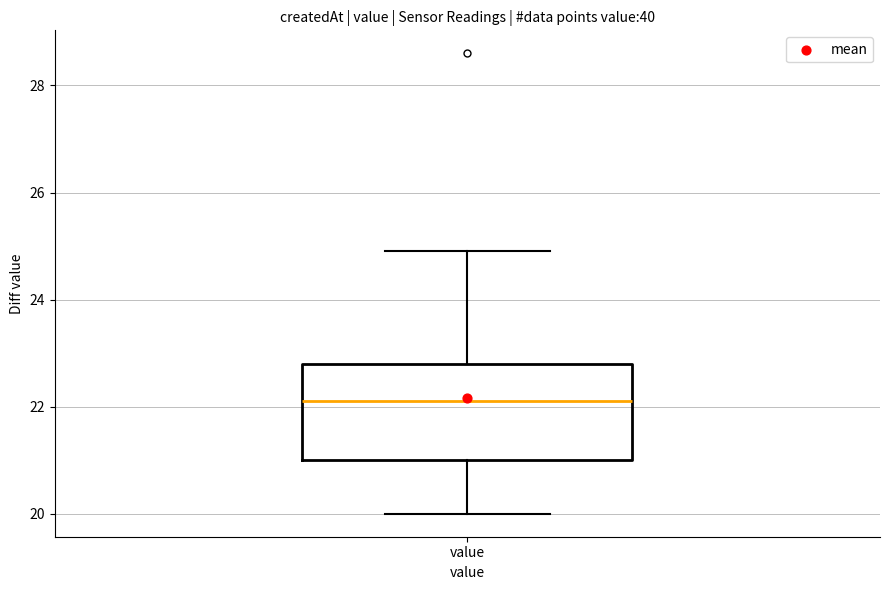

Where is the lower edge of the box for value on the y-axis? The values are not printed on the chart, so give them approximately, as read against the axis.

21.0